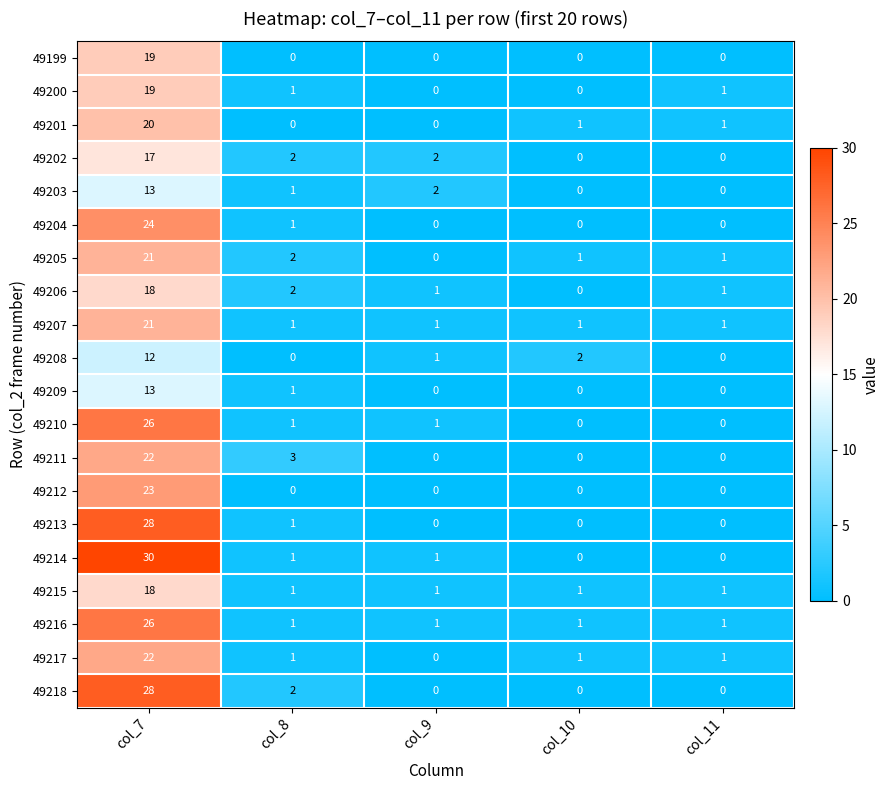

Where does the 49217 series first go above 1?

col_7